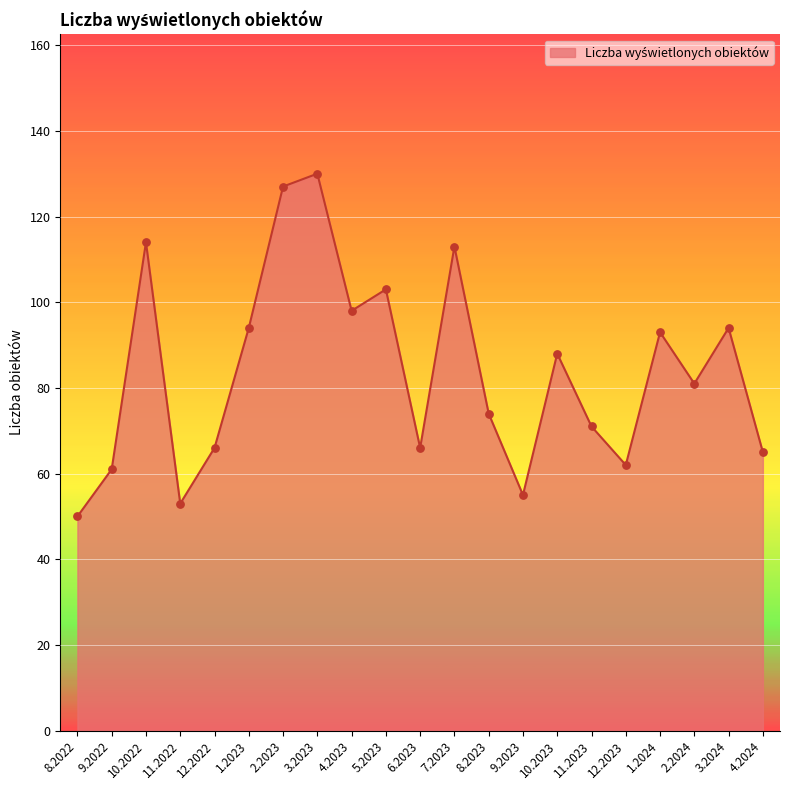

Approximately how many times larger is the value at 10.2023 compared to 5.2023?

0.9